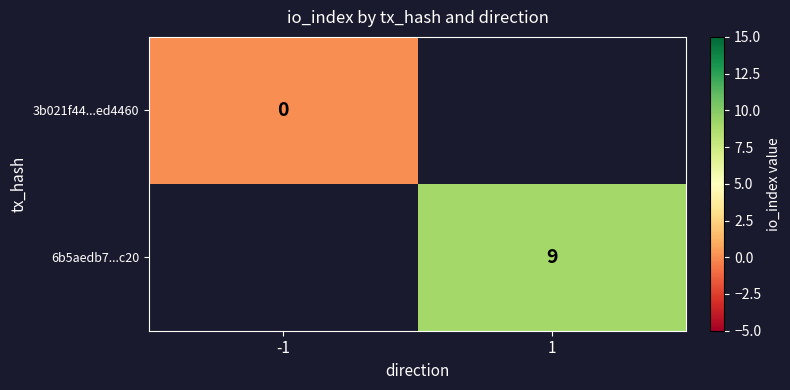

The value of 6b5aedb7...c20 at 1 is 9. True or false?

True